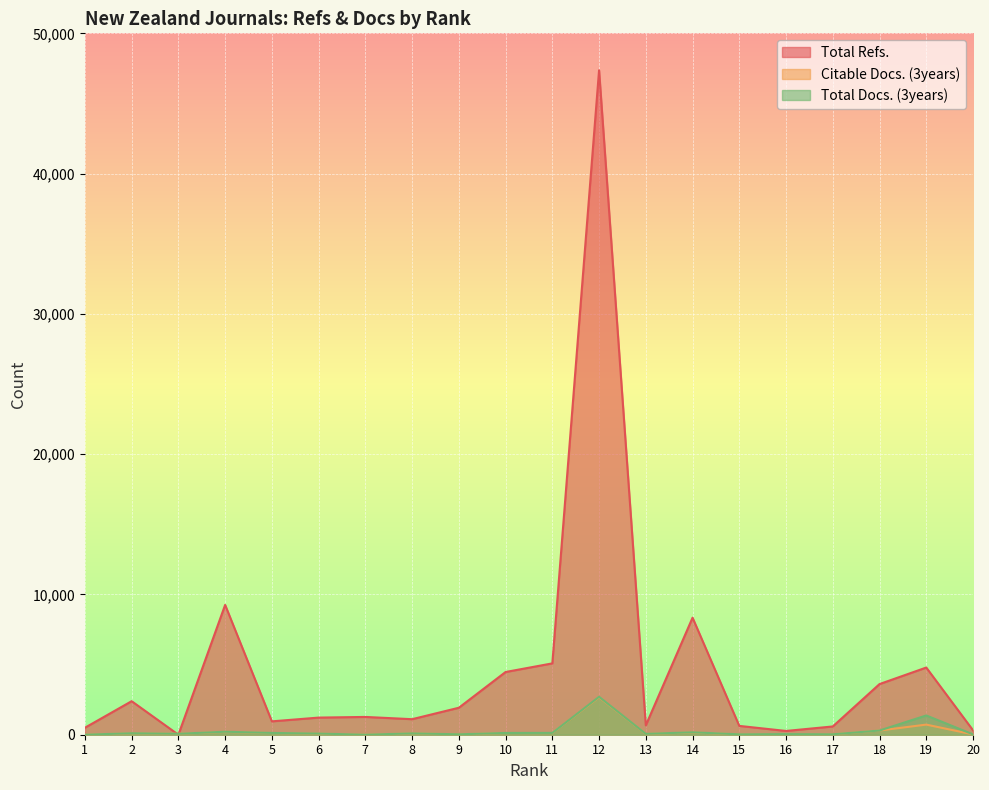

Where is the first local minimum for Total Docs. (3years)?

3